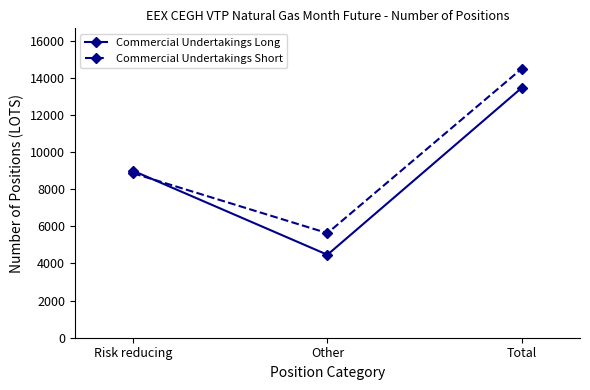

Is it true that Commercial Undertakings Long equals 13458 at Total?

True